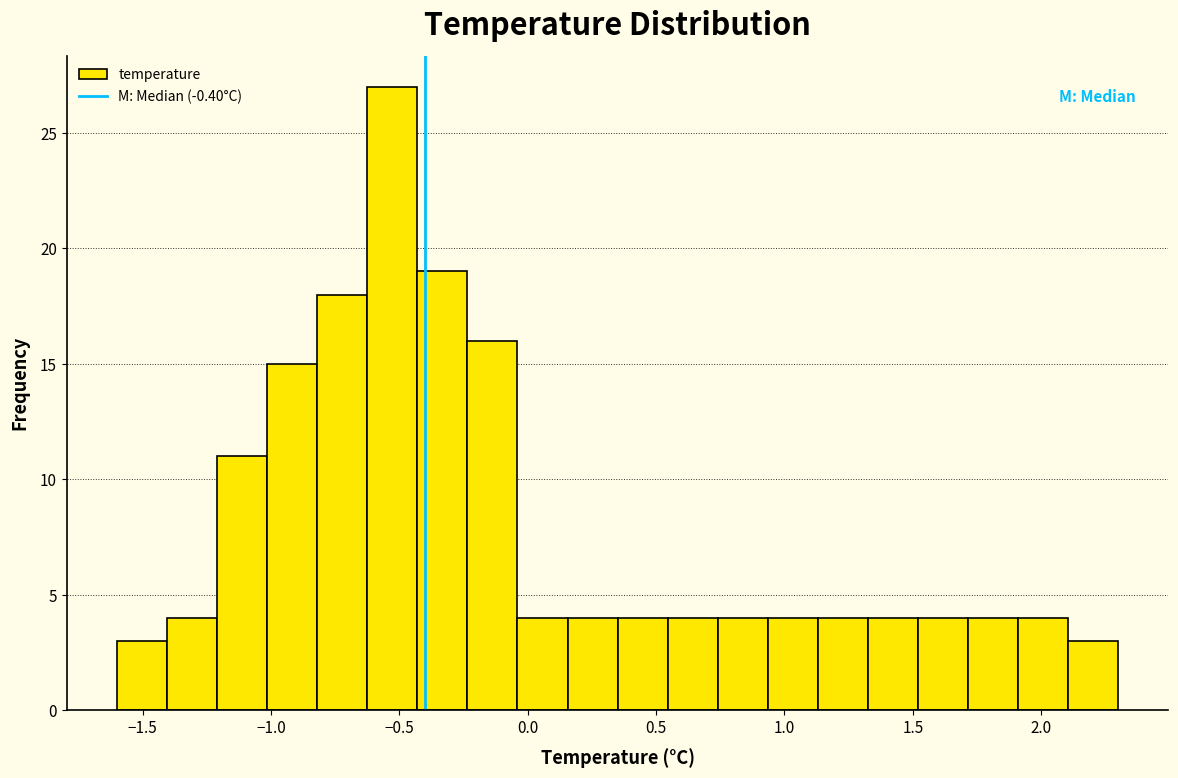

Read against the x-axis, roughly where is the centre of the tallest bar?

-0.55